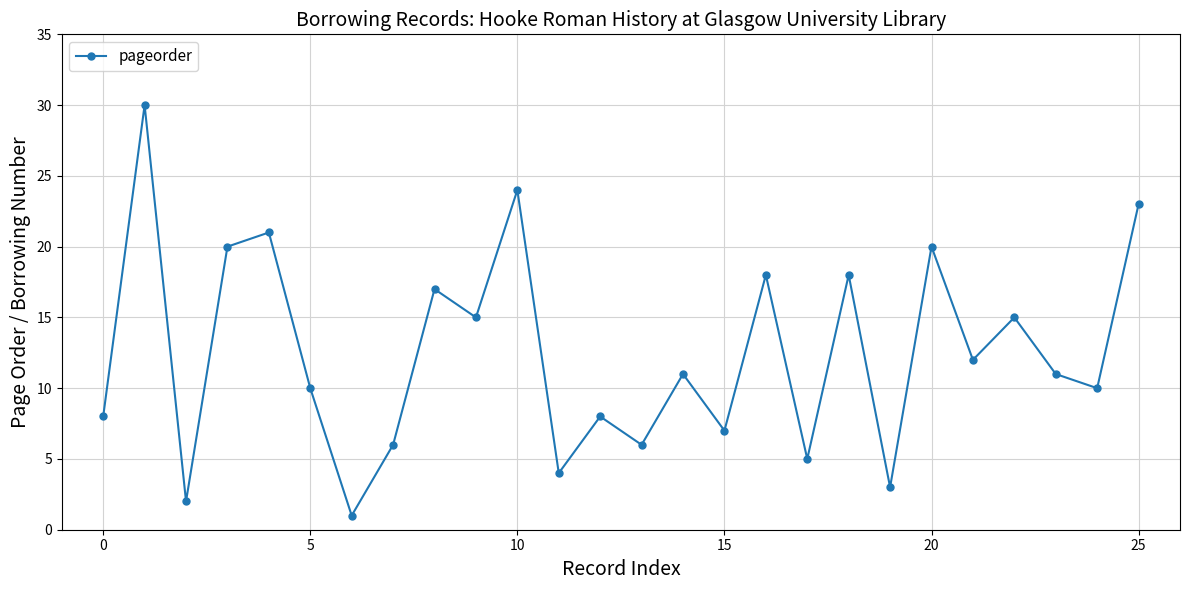

How many interior local valleys (lower than both neighbors) does the data have?

10